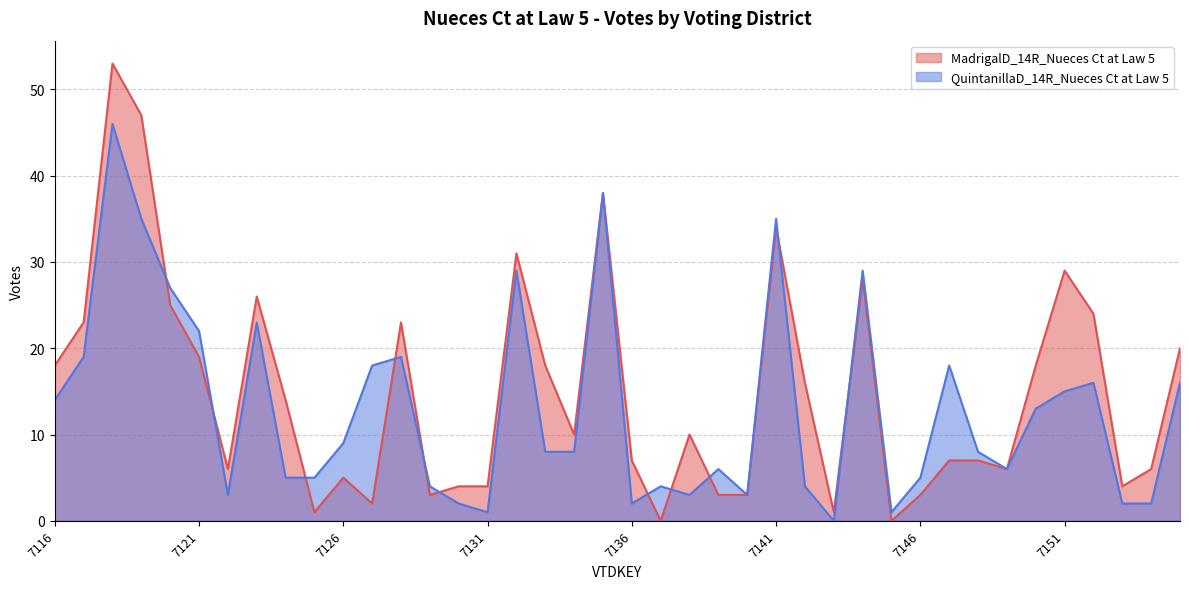

At how many categories does at least one series exceed 15?

20